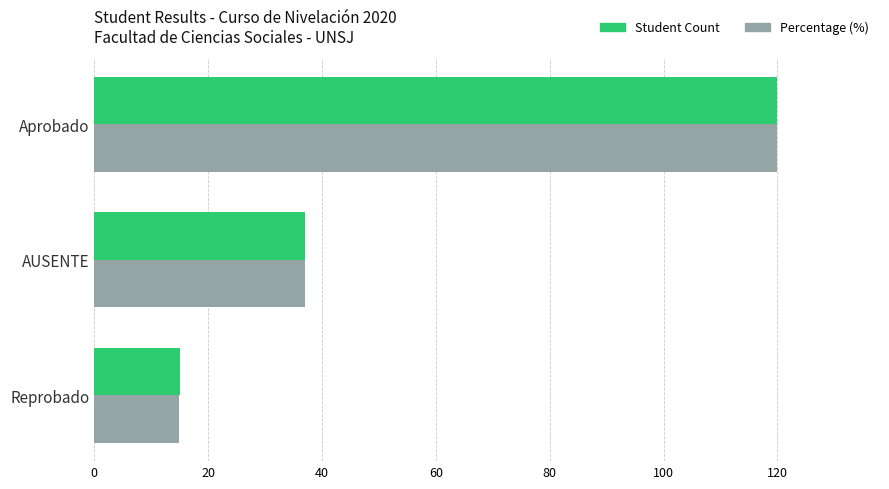

Is the value of Percentage (%) at Aprobado greater than the value of Student Count at Reprobado?

Yes